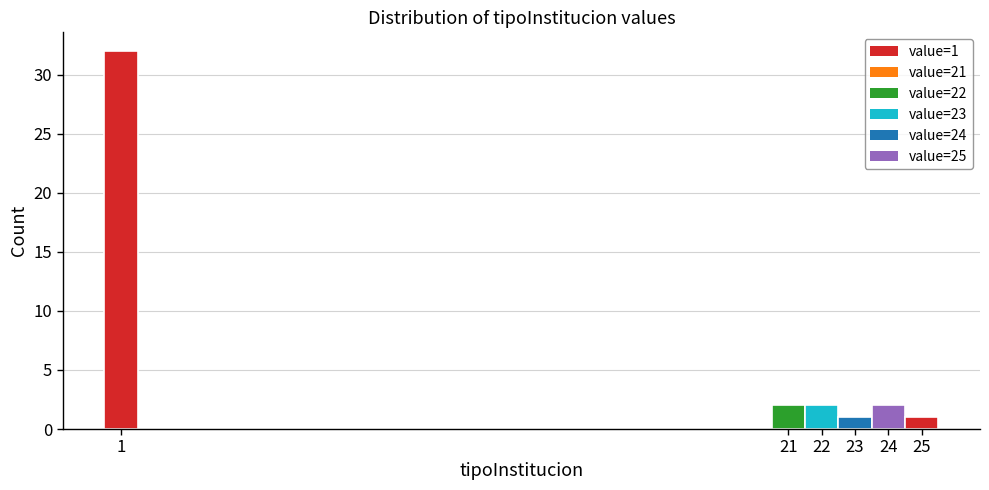

Which range on the x-axis has the tallest bar?

0.5 to 1.5